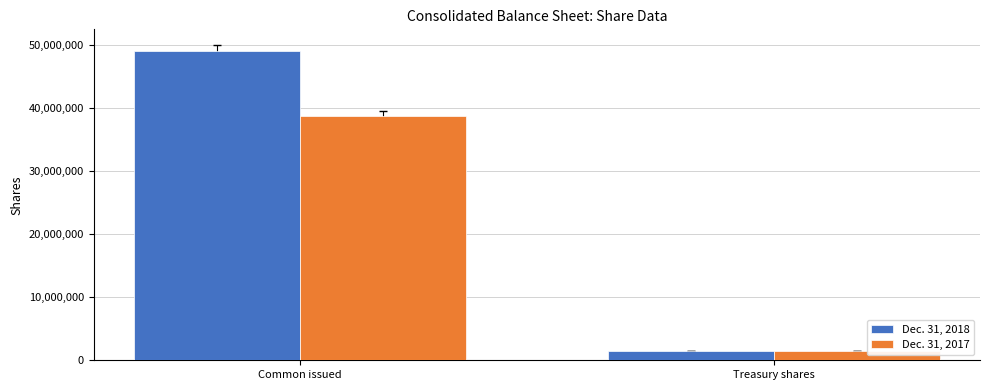

At how many categories does at least one series exceed 32381349?

1